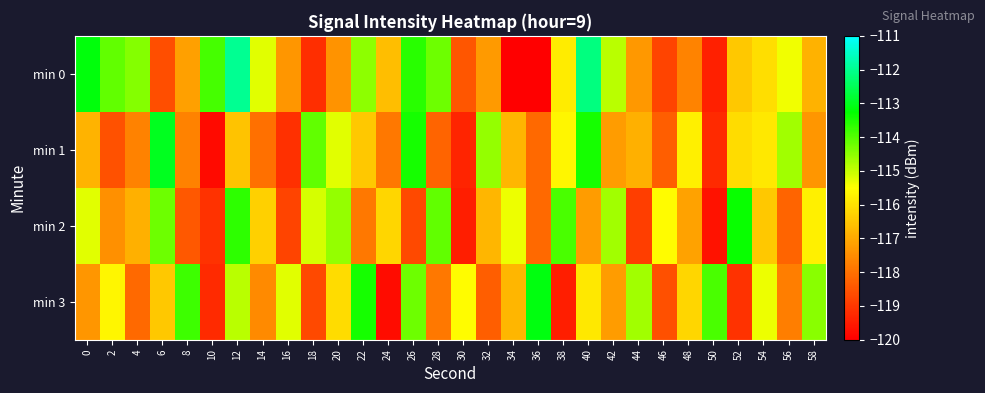

Reading right to left, transcribe all the data shown in this chart.

min 0: 58=-116.9	56=-115.4	54=-116.1	52=-116.5	50=-119.4	48=-117.6	46=-118.8	44=-117.3	42=-114.9	40=-112.1	38=-115.8	36=-120.0	34=-120.0	32=-117.3	30=-118.5	28=-114.2	26=-113.6	24=-116.6	22=-114.5	20=-117.4	18=-119.2	16=-117.3	14=-115.2	12=-112.0	10=-113.9	8=-117.2	6=-118.6	4=-114.4	2=-114.1	0=-113.2
min 1: 58=-117.3	56=-114.7	54=-115.9	52=-116.1	50=-119.2	48=-115.8	46=-118.3	44=-116.9	42=-117.2	40=-113.5	38=-115.7	36=-118.1	34=-116.8	32=-114.6	30=-119.3	28=-118.2	26=-113.5	24=-117.9	22=-116.5	20=-115.2	18=-114.1	16=-119.1	14=-118.0	12=-116.5	10=-119.8	8=-117.7	6=-113.0	4=-117.7	2=-118.5	0=-116.8
min 2: 58=-115.8	56=-118.2	54=-116.5	52=-113.3	50=-119.7	48=-117.1	46=-115.6	44=-118.9	42=-114.7	40=-117.2	38=-113.9	36=-118.1	34=-115.3	32=-116.8	30=-119.5	28=-114.1	26=-118.7	24=-116.2	22=-117.9	20=-114.6	18=-115.1	16=-118.8	14=-116.3	12=-113.7	10=-119.1	8=-118.5	6=-114.2	4=-116.9	2=-117.5	0=-115.2
min 3: 58=-114.5	56=-117.8	54=-115.3	52=-119.1	50=-113.9	48=-116.2	46=-118.6	44=-114.7	42=-117.2	40=-115.9	38=-119.5	36=-113.1	34=-116.8	32=-118.3	30=-115.6	28=-117.9	26=-114.2	24=-119.8	22=-113.5	20=-116.1	18=-118.7	16=-115.2	14=-117.6	12=-114.9	10=-119.2	8=-113.8	6=-116.5	4=-118.1	2=-115.7	0=-117.3